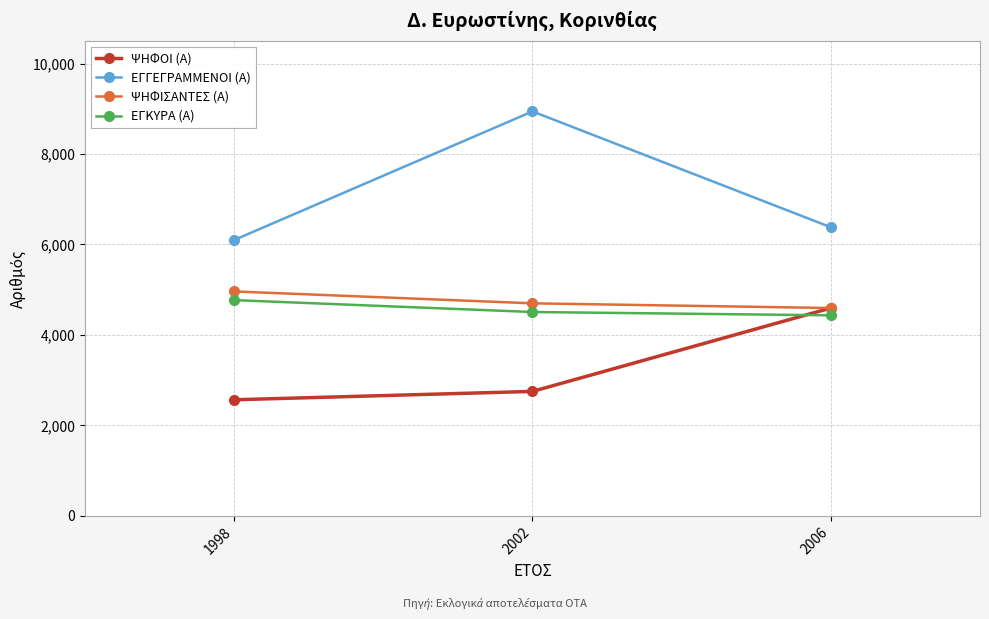

What value does the ΕΓΓΕΓΡΑΜΜΕΝΟΙ (Α) series have at 1998, to the nearest 100?

6100